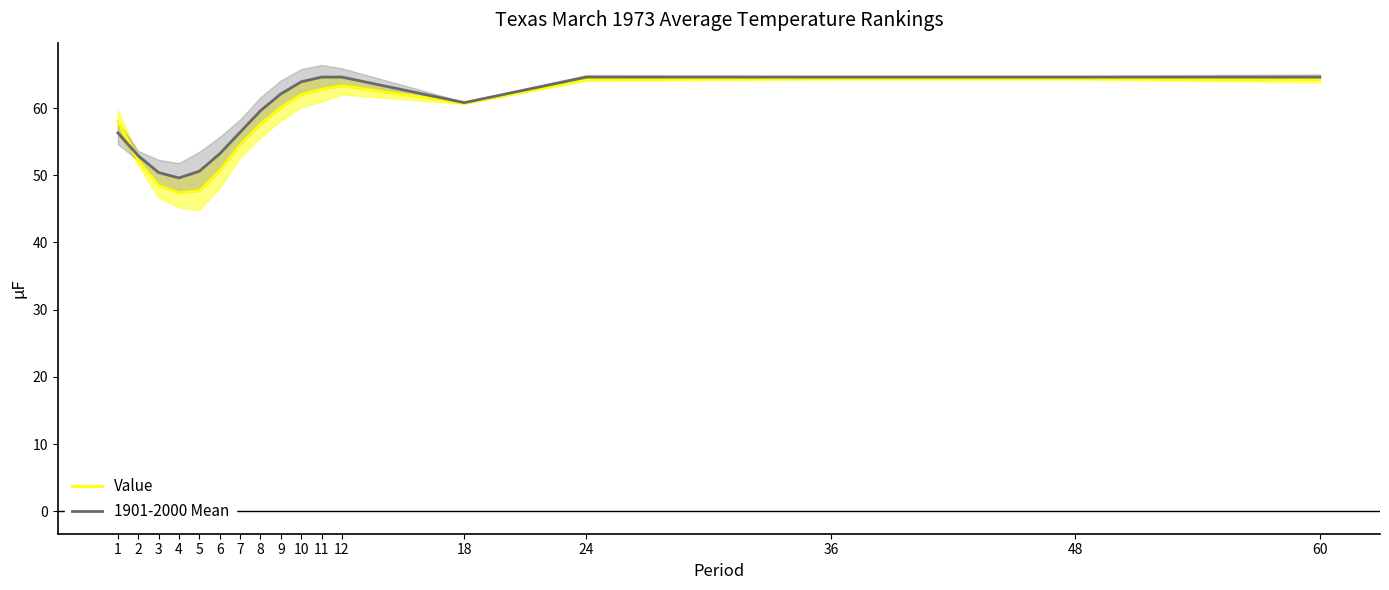

In 1901-2000 Mean, how many points are lower than both neighbors (excluding endpoints)?

2